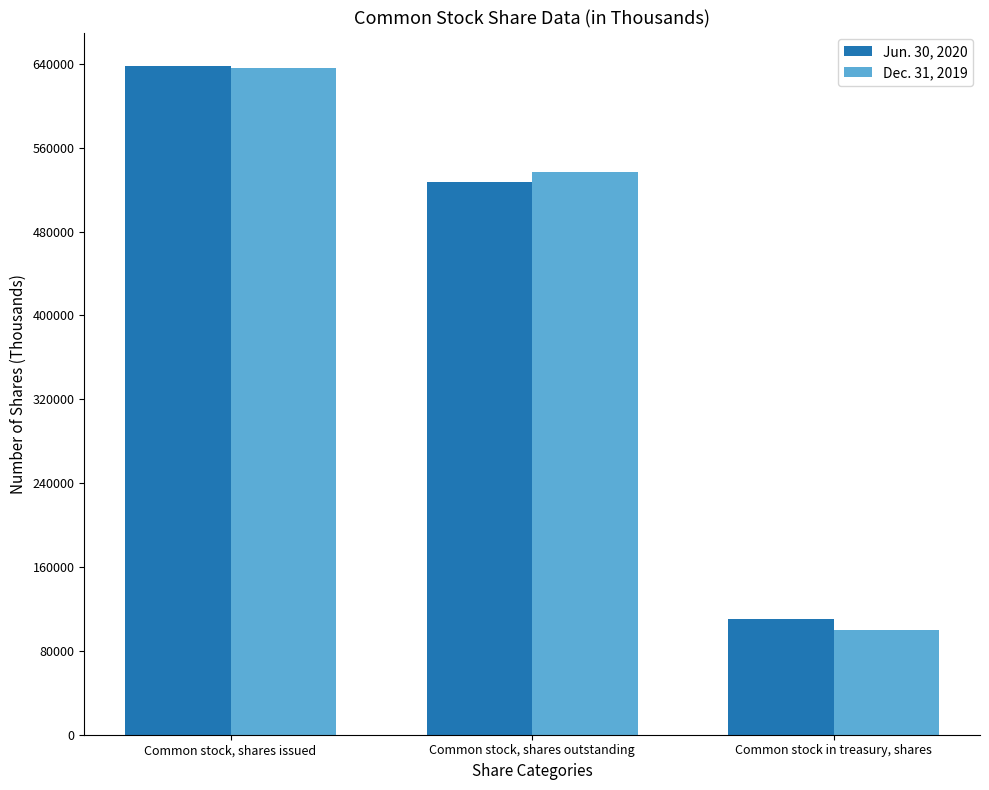

Where does the Jun. 30, 2020 series first go above 527361?

Common stock, shares issued